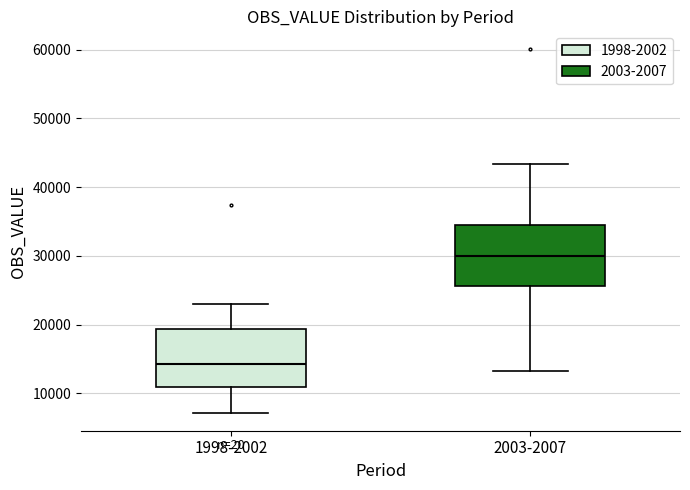

Reading left to right, read every box against the y-axis: the position of its median line, the range the box covers, and the ends of its whiskers. The values are not printed on the chart, so give them approximately, as read against the axis.

1998-2002: median 14000, box 11000 to 19000, whiskers 7000 to 23000
2003-2007: median 30000, box 26000 to 34000, whiskers 13000 to 43000